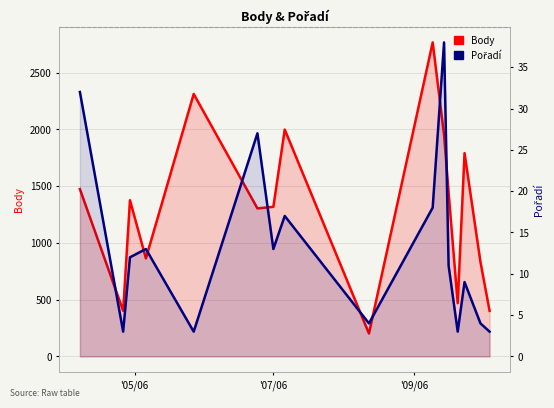

How many values in the Pořadí series exceed 12?

7